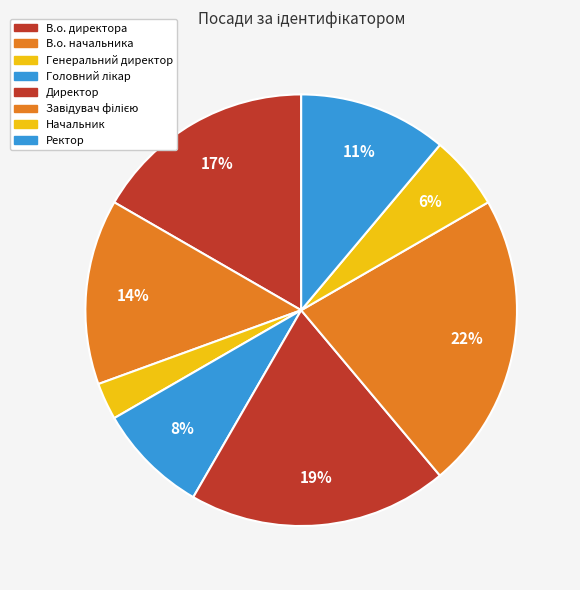

To the nearest percent, what percentage of the pie is В.о. начальника?

14%